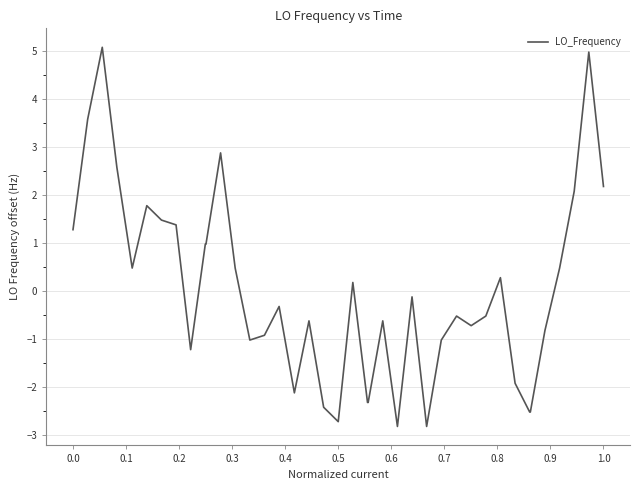

What is the smallest value displayed?

-2.8